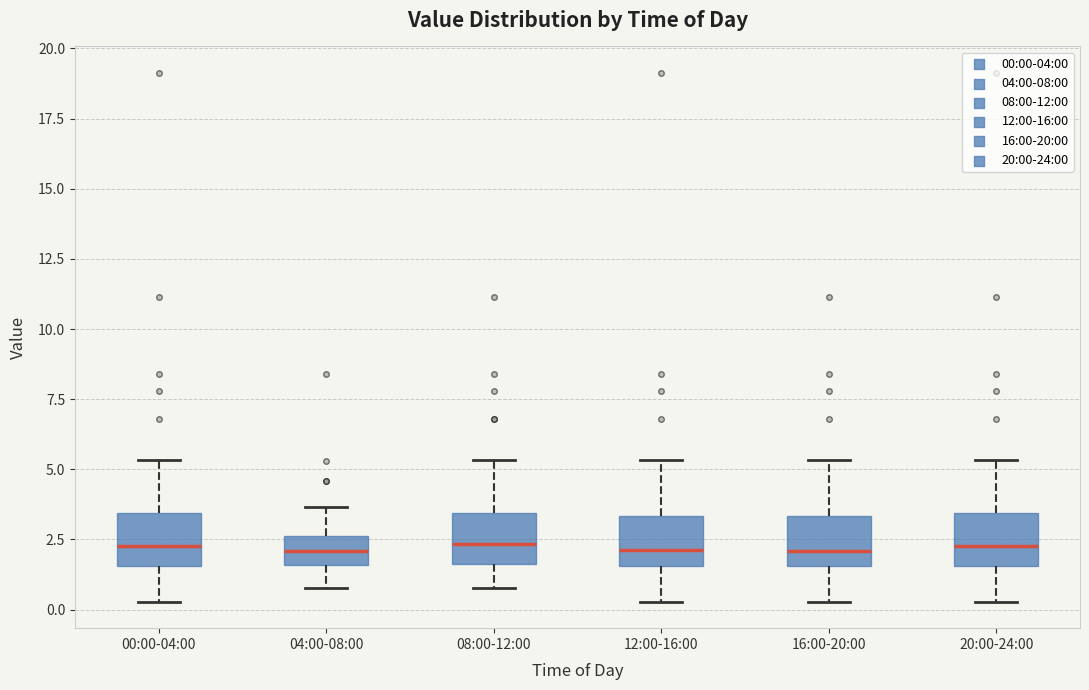

Reading left to right, read every box against the y-axis: the position of its median line, the range the box covers, and the ends of its whiskers. The values are not printed on the chart, so give them approximately, as read against the axis.

00:00-04:00: median 2.5, box 1.5 to 3.5, whiskers 0.5 to 5.5
04:00-08:00: median 2.0, box 1.5 to 2.5, whiskers 1.0 to 3.5
08:00-12:00: median 2.5, box 1.5 to 3.5, whiskers 1.0 to 5.5
12:00-16:00: median 2.0, box 1.5 to 3.5, whiskers 0.5 to 5.5
16:00-20:00: median 2.0, box 1.5 to 3.5, whiskers 0.5 to 5.5
20:00-24:00: median 2.5, box 1.5 to 3.5, whiskers 0.5 to 5.5